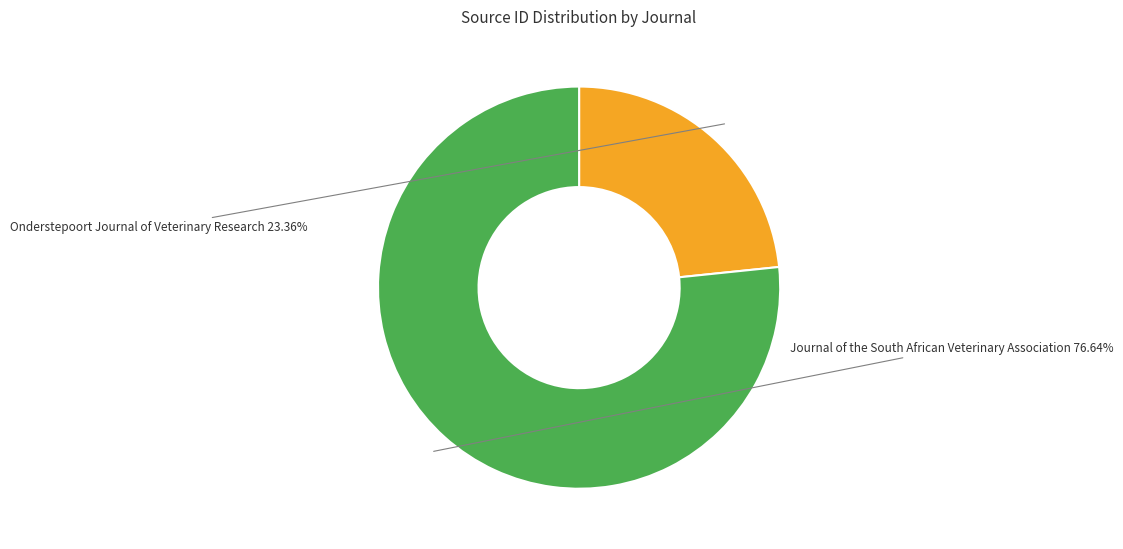

To the nearest percent, what is the difference between the Journal of the South African Veterinary Association and Onderstepoort Journal of Veterinary Research slice percentages?

53%